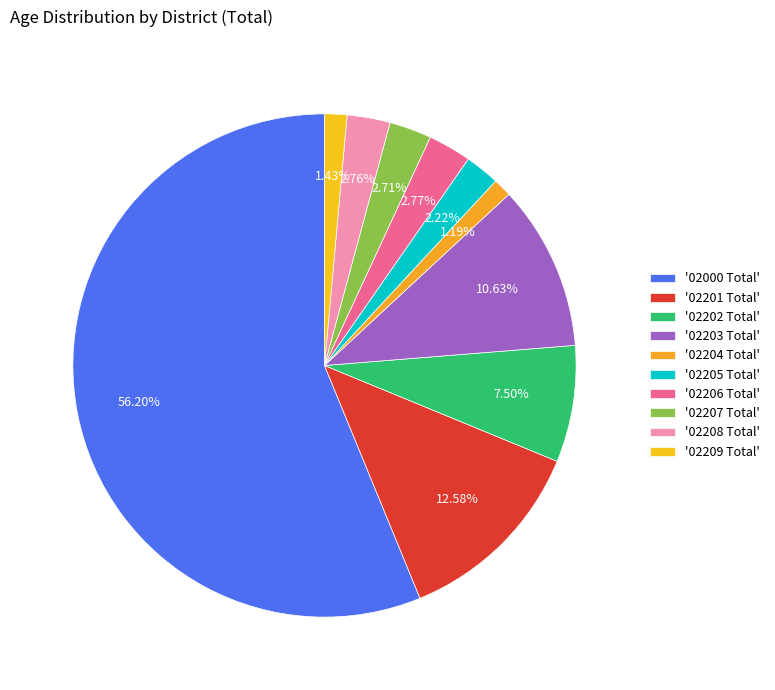

Is there any slice that represents more than half of the pie?

Yes